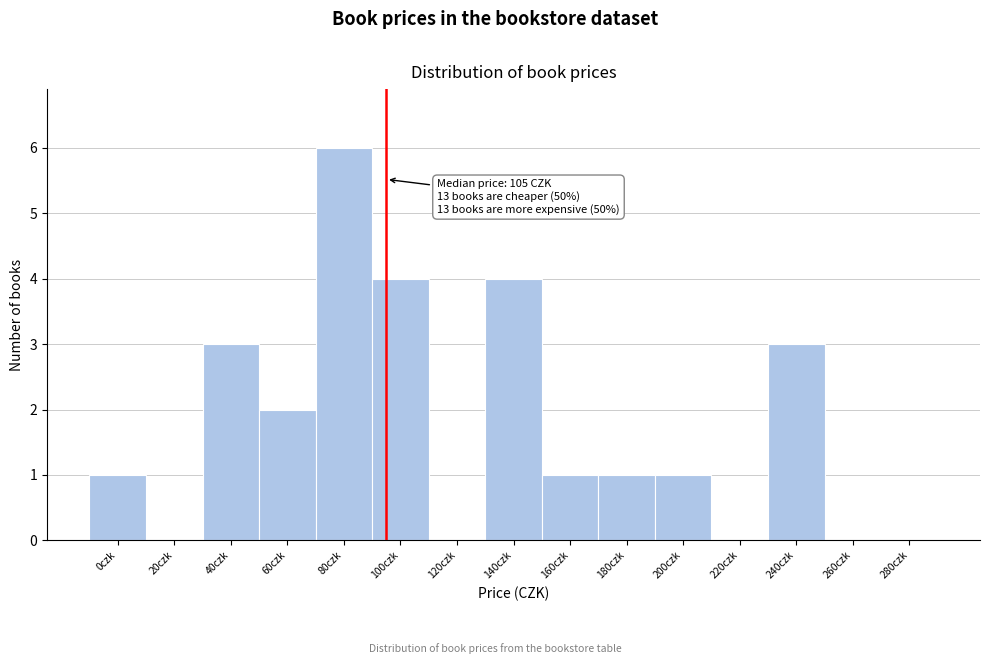

What is the sum of all values?

26